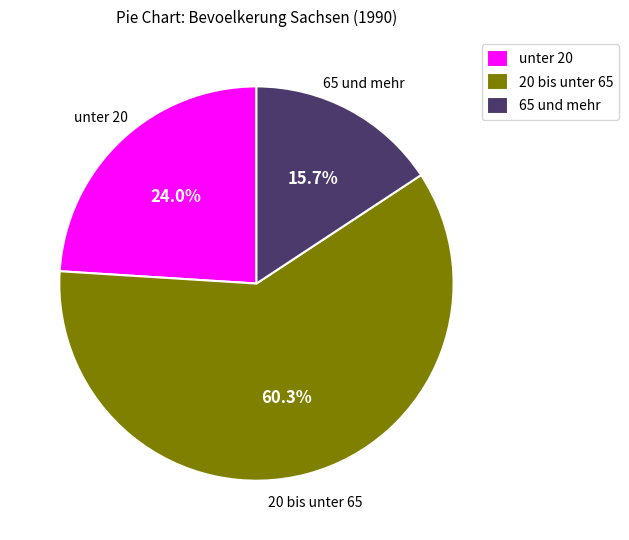

Rank the categories by value from lowest to highest.

65 und mehr, unter 20, 20 bis unter 65